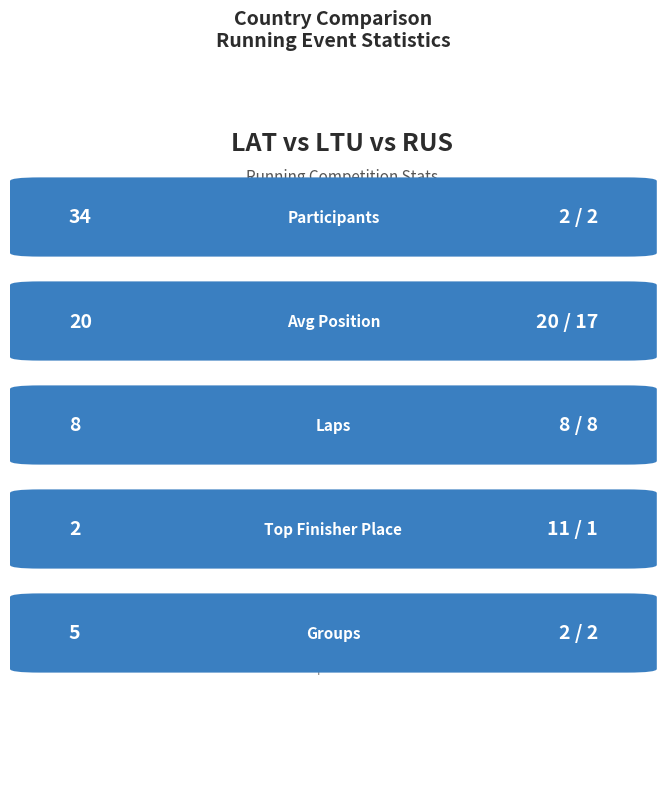

True or false: Avg Laps has a value of 8 at 2.

True